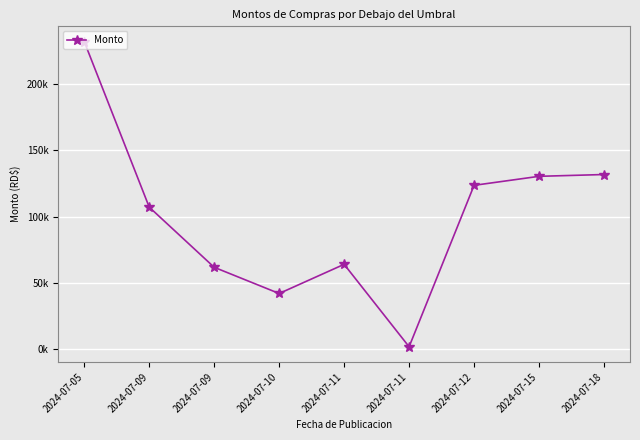

What is the difference between the second highest and second lowest values?

89615